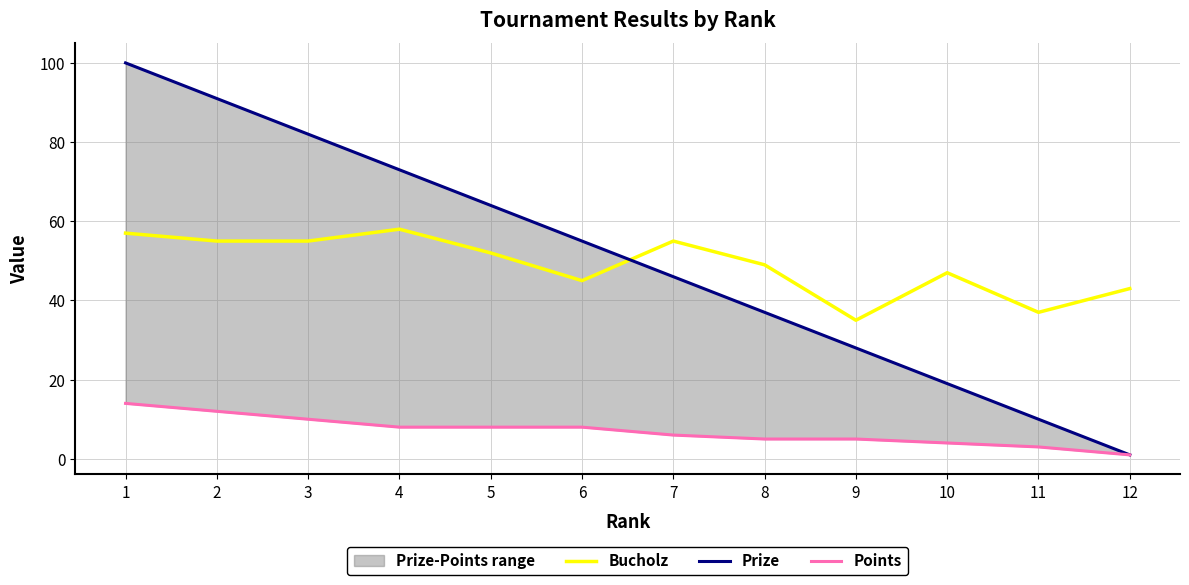

What is the average value of the Points series?

7